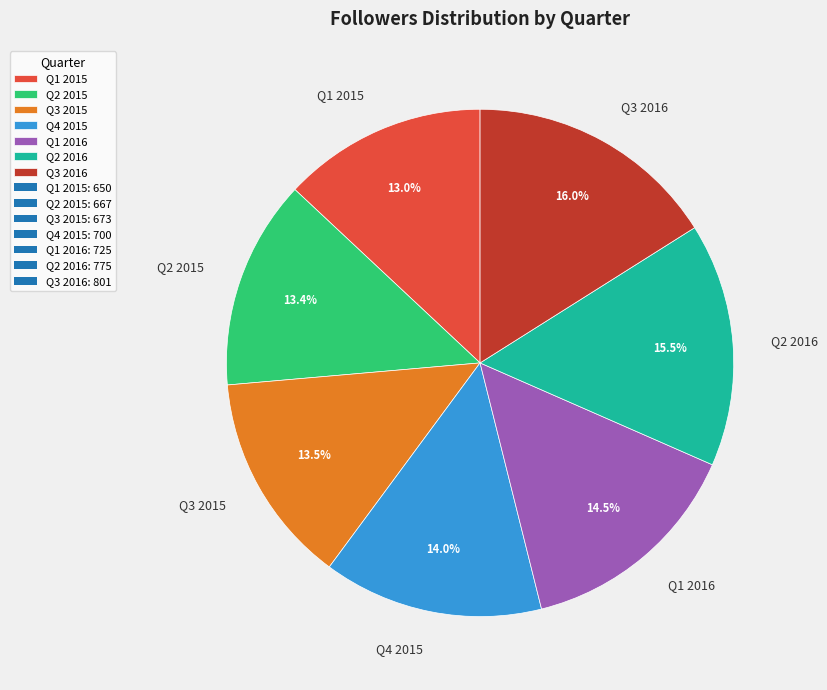

Combined, do Q4 2015 and Q3 2016 account for over 50%?

No